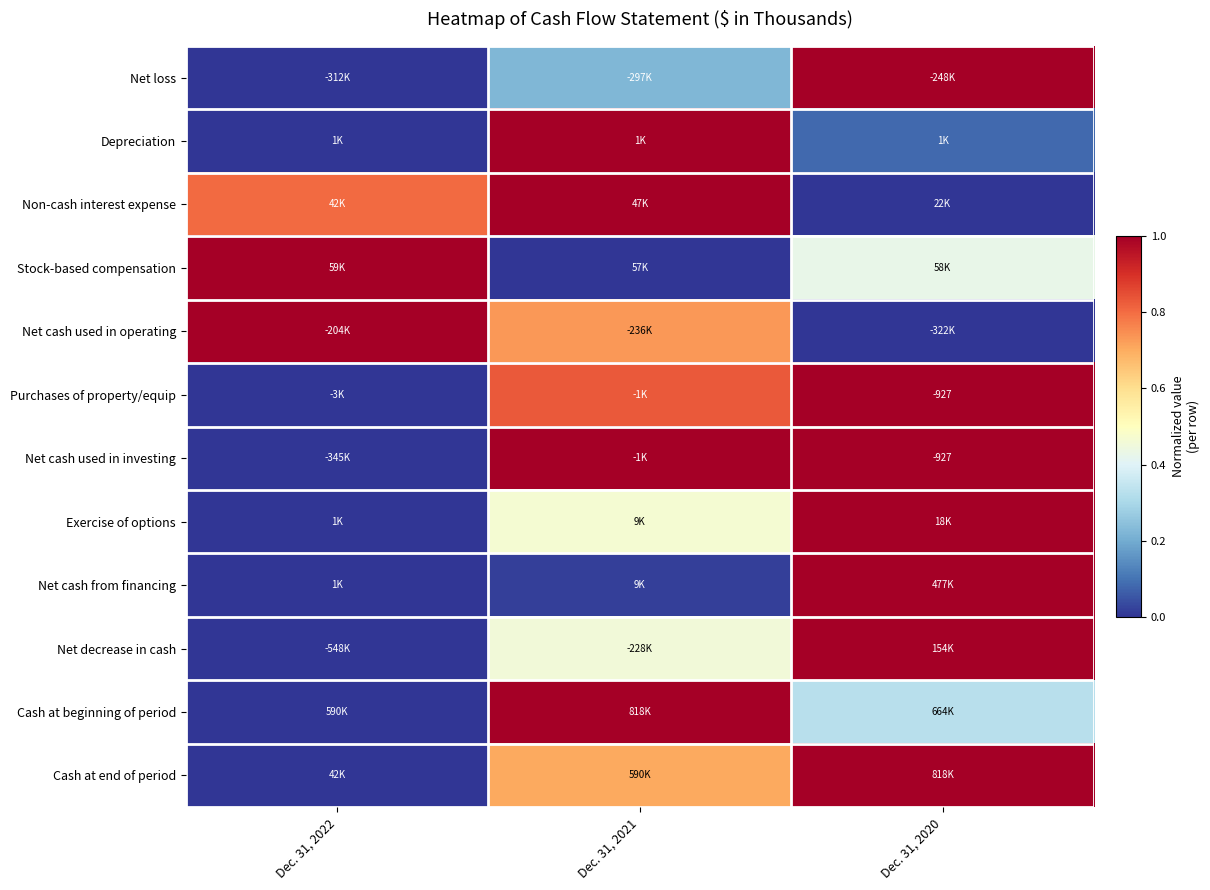

At which category is the sum across all series the highest?

Dec. 31, 2020